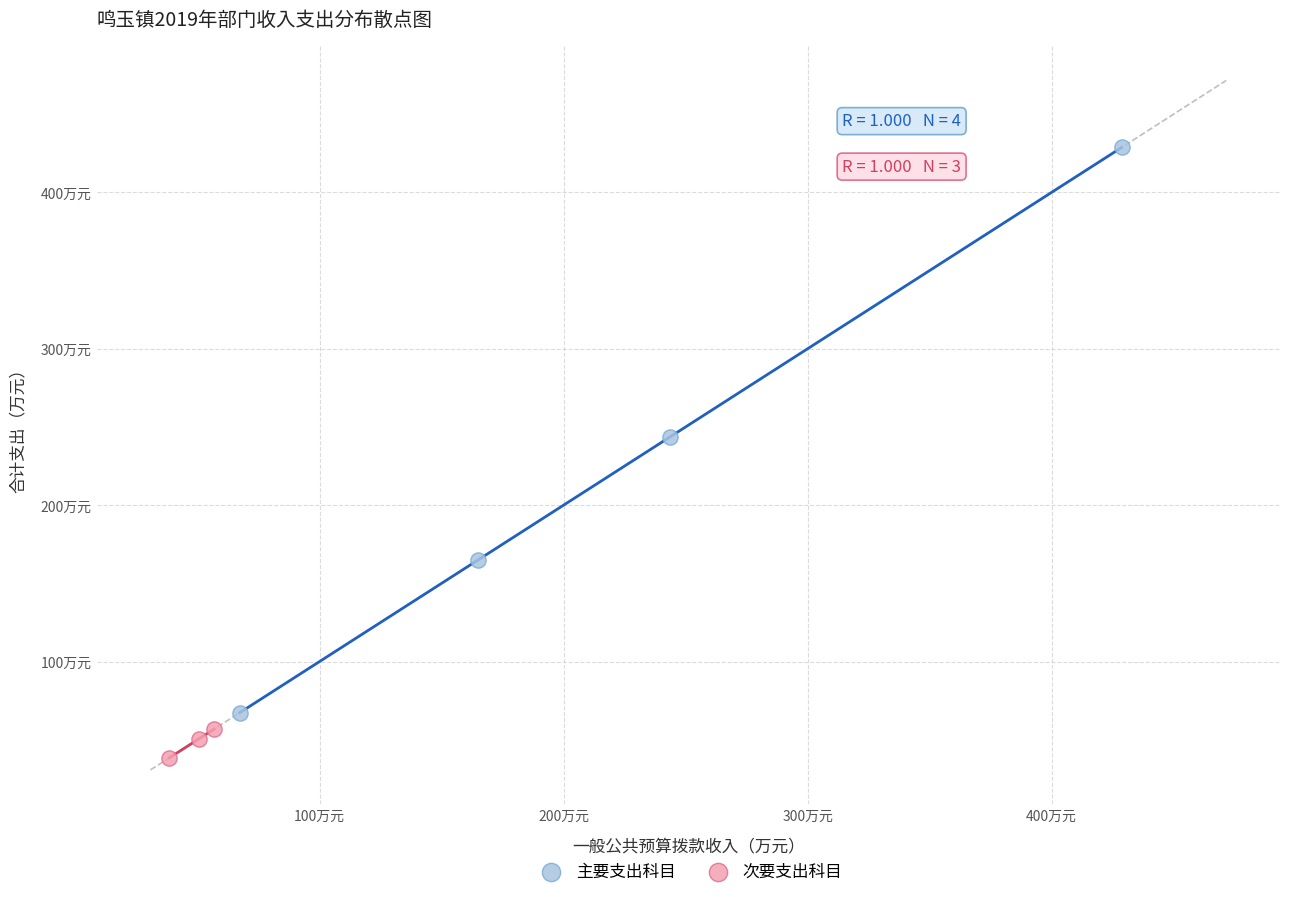

What are all the series names shown in the legend?

主要支出科目, 次要支出科目